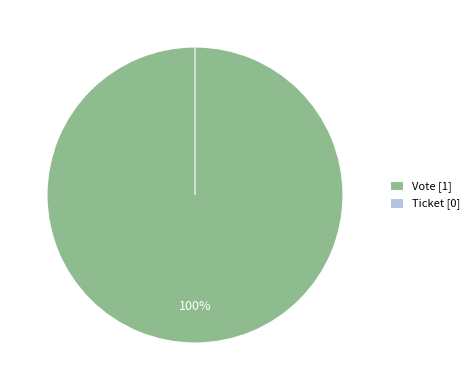

What is the majority slice?

Vote